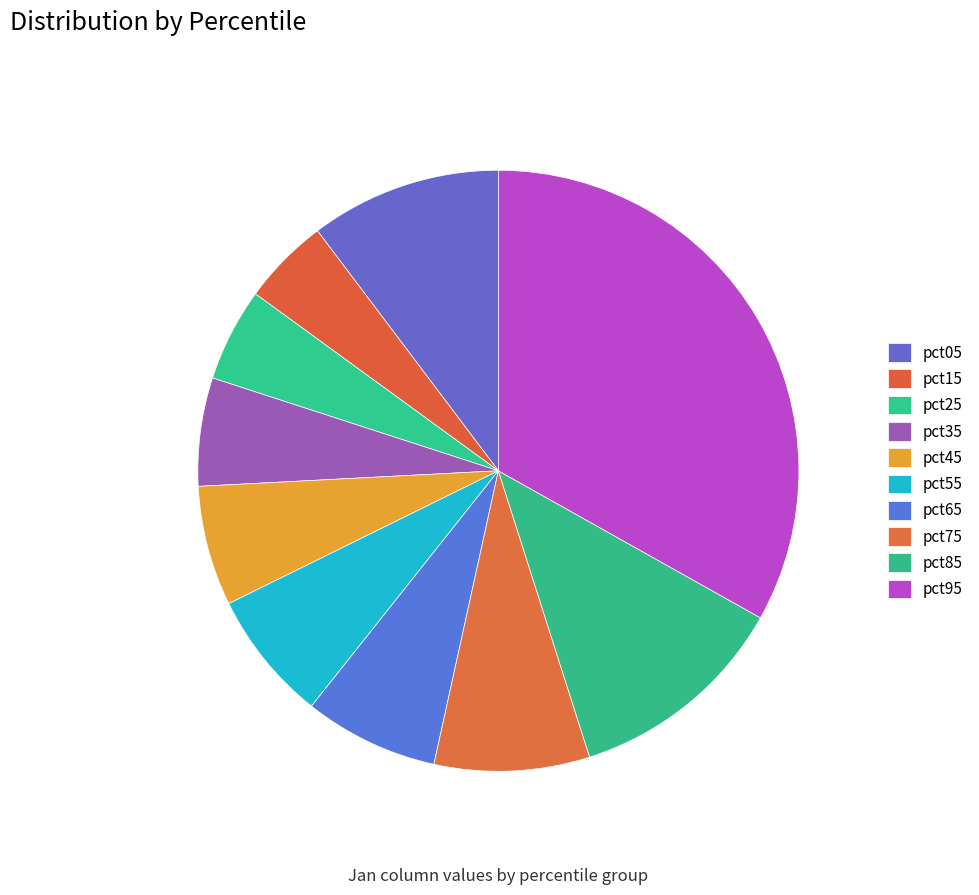

What percentage is the pct55 slice, to the nearest percent?

7%